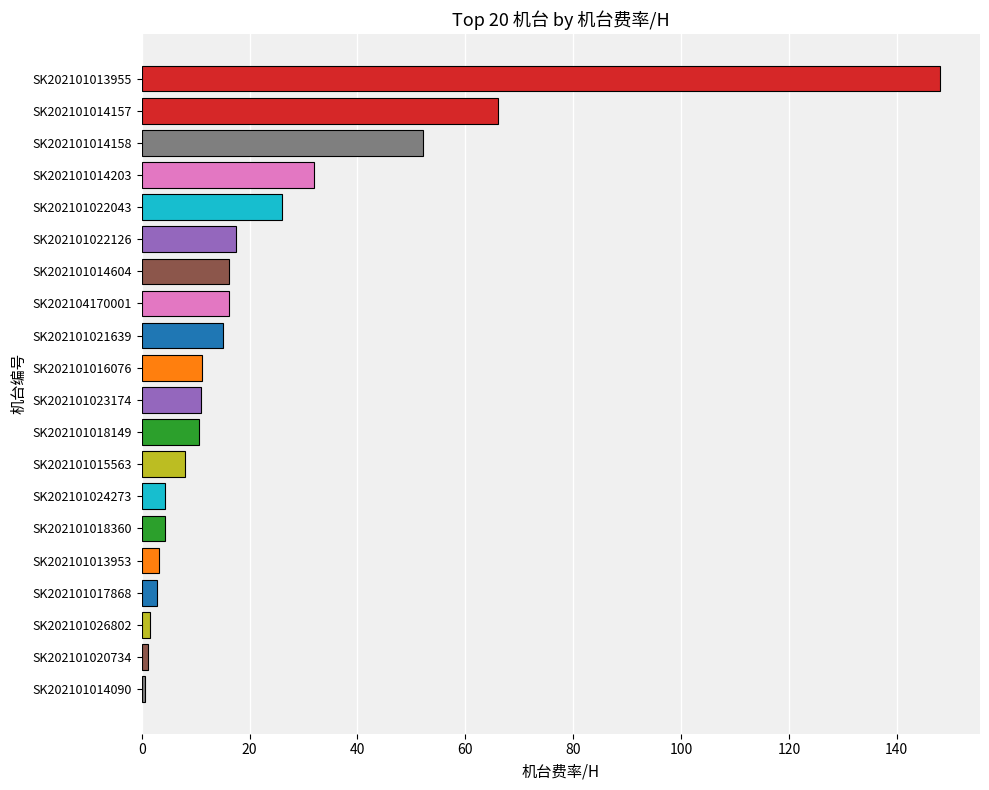

Where is the data nearest to the value 74?

SK202101014157